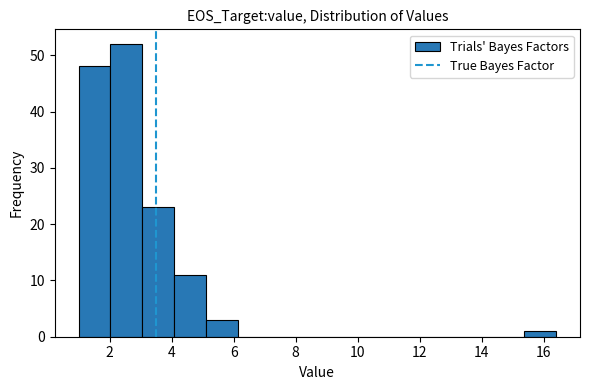

Reading left to right, transcribe this chart: for each bar, give the range it covers on the x-axis and its height. Neither the bar edges nor the heights are printed on the chart, so give them approximately, as read against the axes.

1.0 to 2.0: 48
2.0 to 3.0: 52
3.0 to 4.0: 23
4.0 to 5.2: 11
5.2 to 6.2: 3
6.2 to 7.2: 0
7.2 to 8.2: 0
8.2 to 9.2: 0
9.2 to 10.2: 0
10.2 to 11.2: 0
11.2 to 12.2: 0
12.2 to 13.4: 0
13.4 to 14.4: 0
14.4 to 15.4: 0
15.4 to 16.4: 1